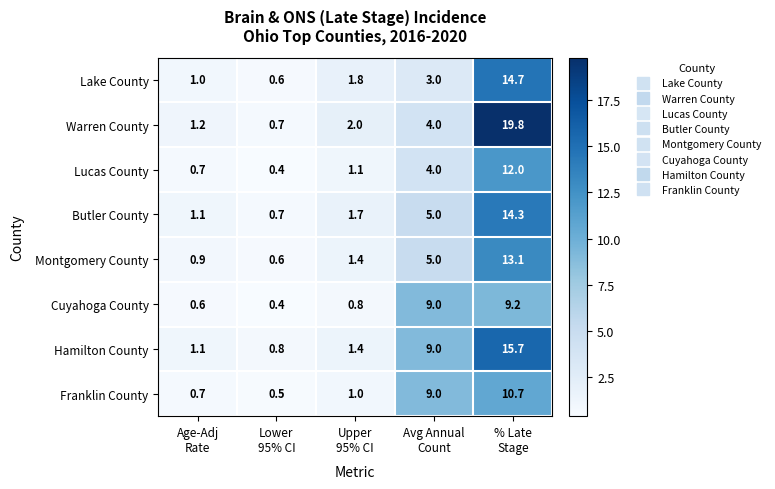

Which category has the highest value across all series?

% Late
Stage